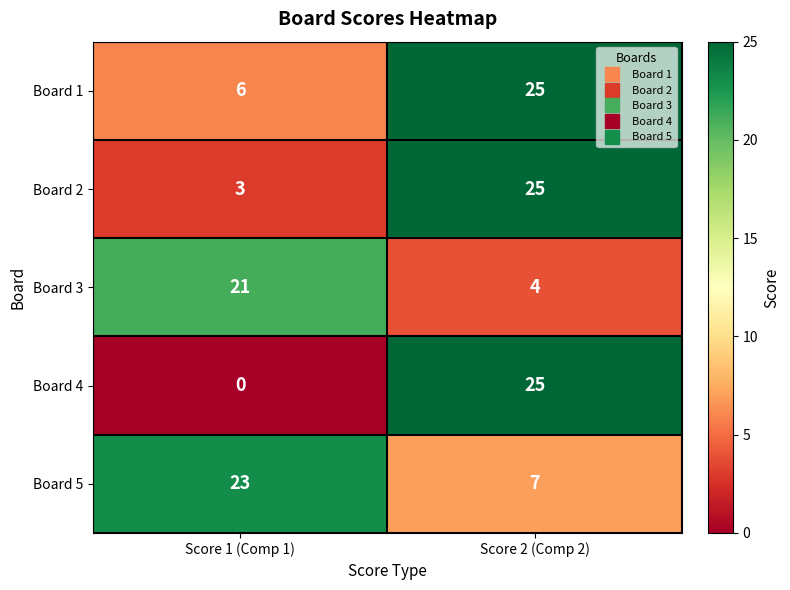

What is the difference between the Board 1 values at Score 2 (Comp 2) and Score 1 (Comp 1)?

19